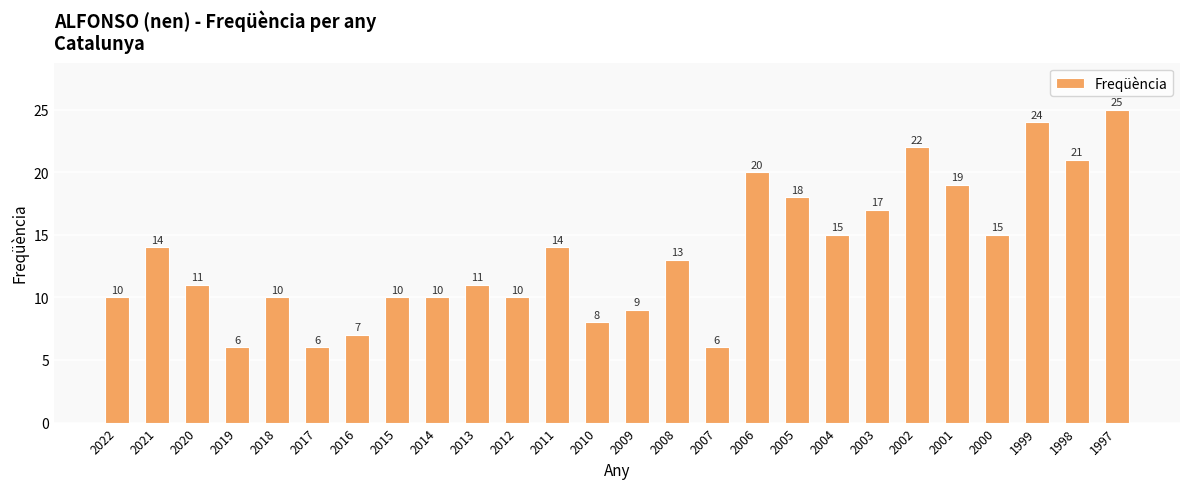

What is the difference between the maximum and minimum values?

19